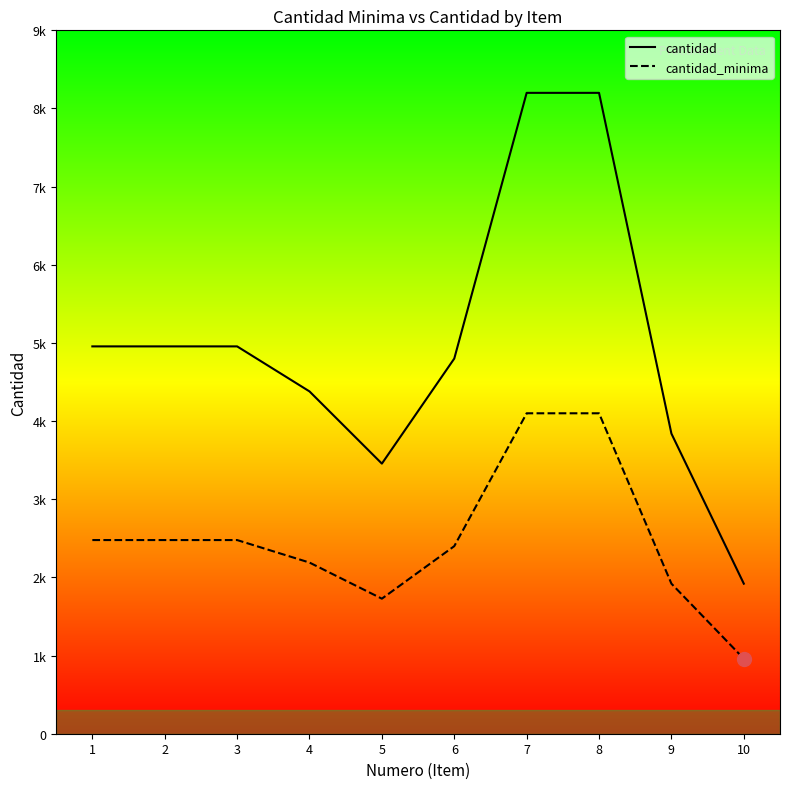

What is the value of the cantidad_minima point at the 2nd from the left?

2478